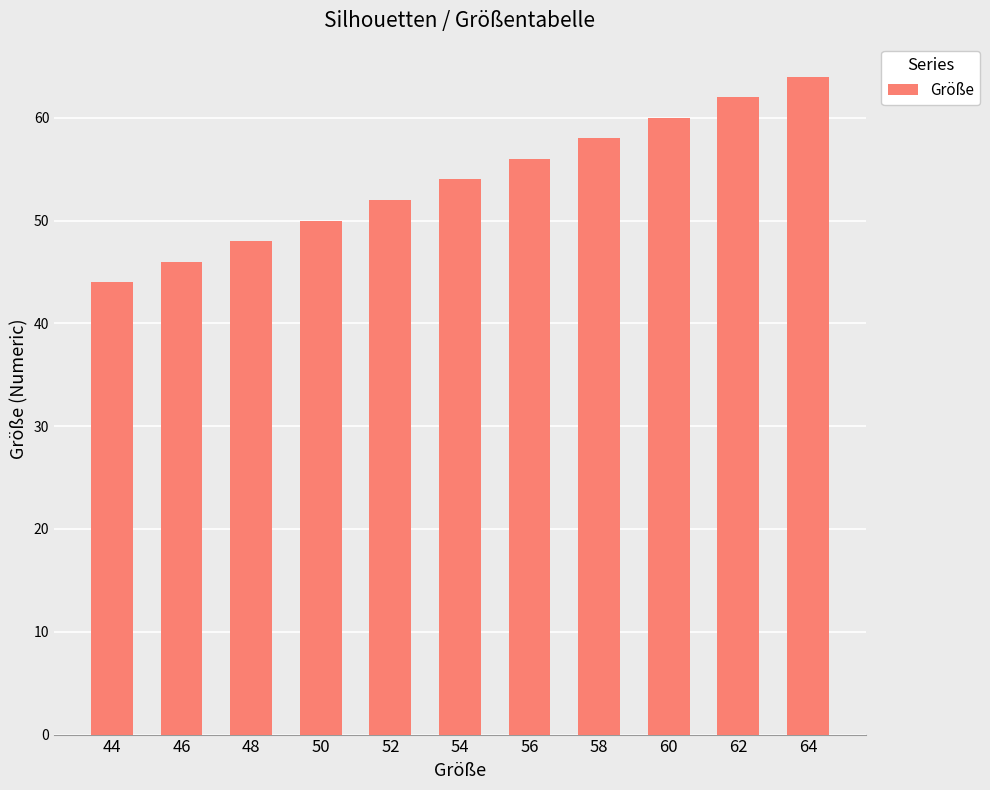

Which label corresponds to the smallest value in the chart?

44